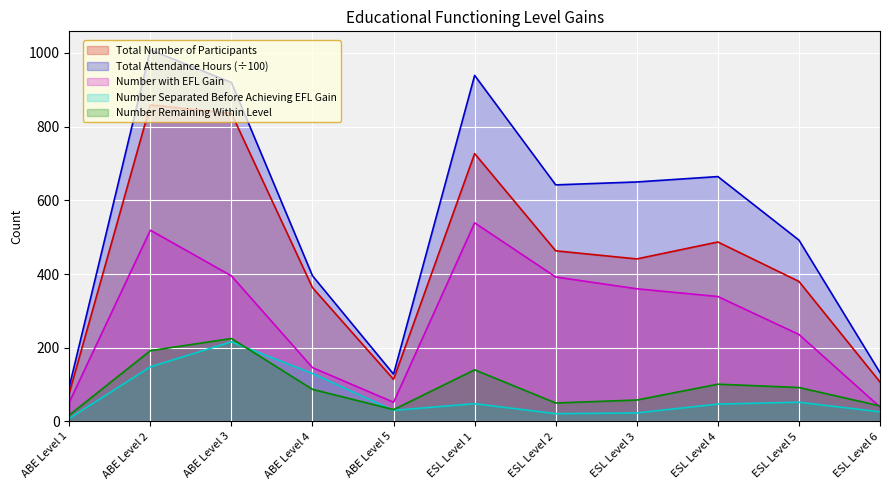

How many times do Number Remaining Within Level and Number Separated Before Achieving EFL Gain cross each other?

2